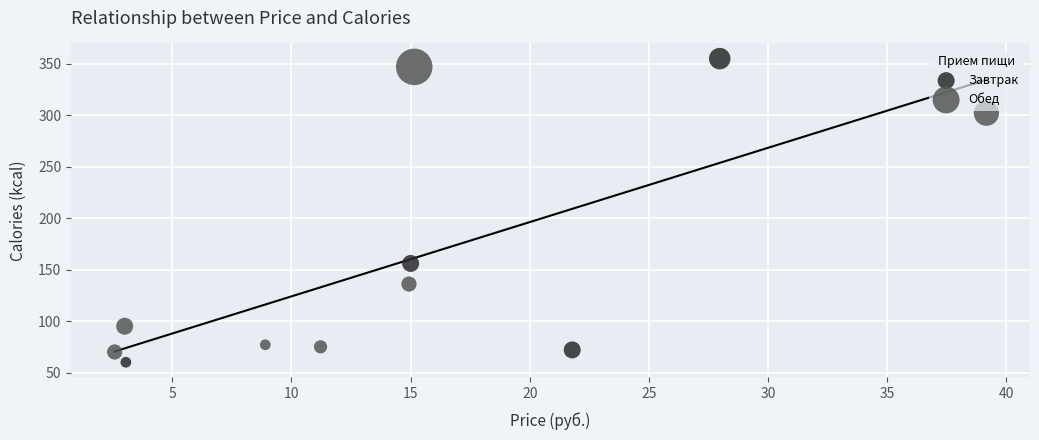

Which series has the largest Y range (max minus min)?

Завтрак